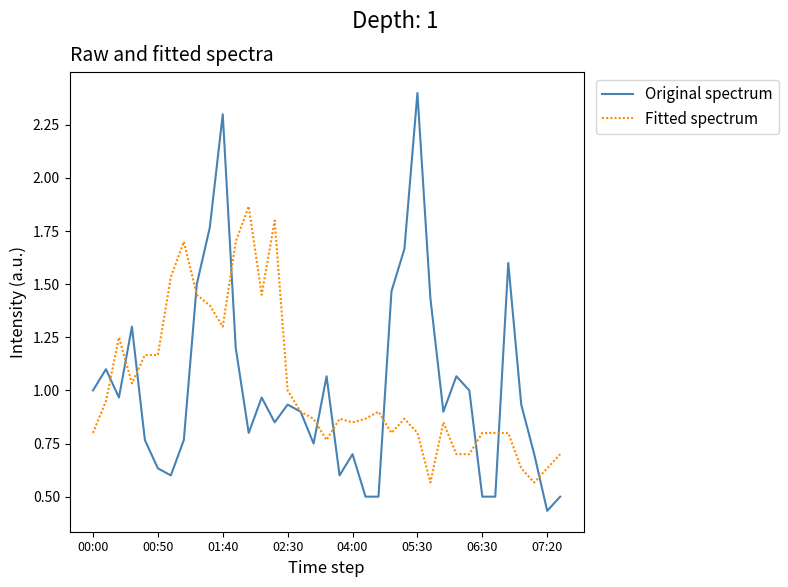

Which series has the largest range (max minus min)?

Original spectrum